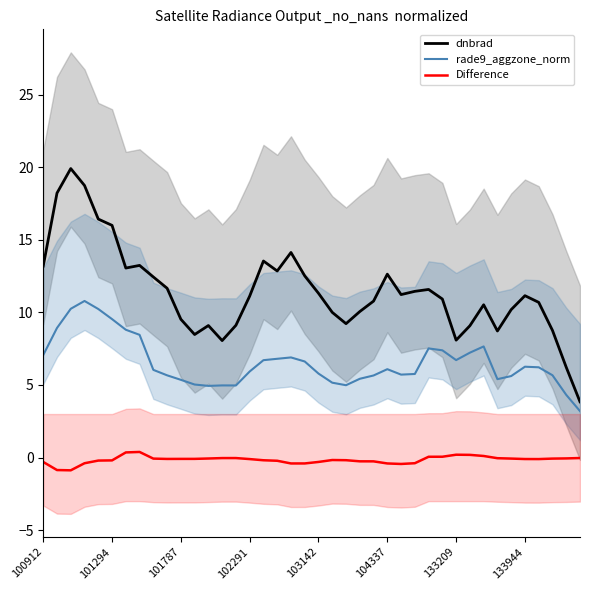

How many values in the rade9_aggzone_norm series are below 6?

19